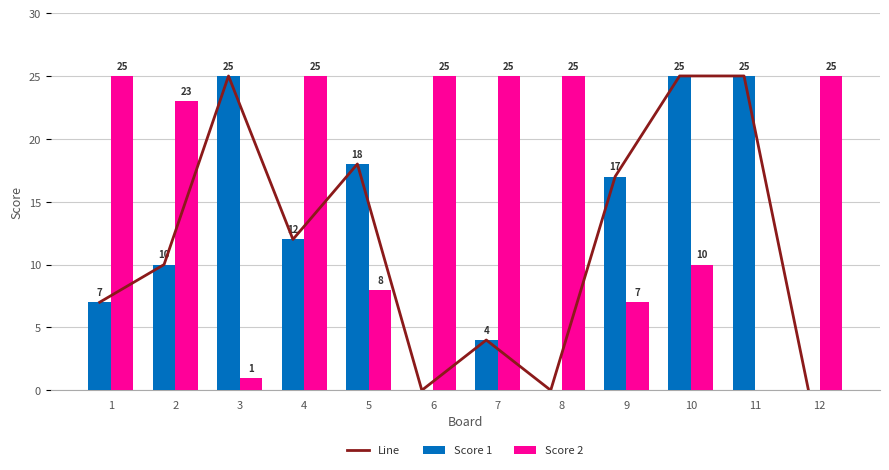

True or false: Line has a value of -10 at 6.

False